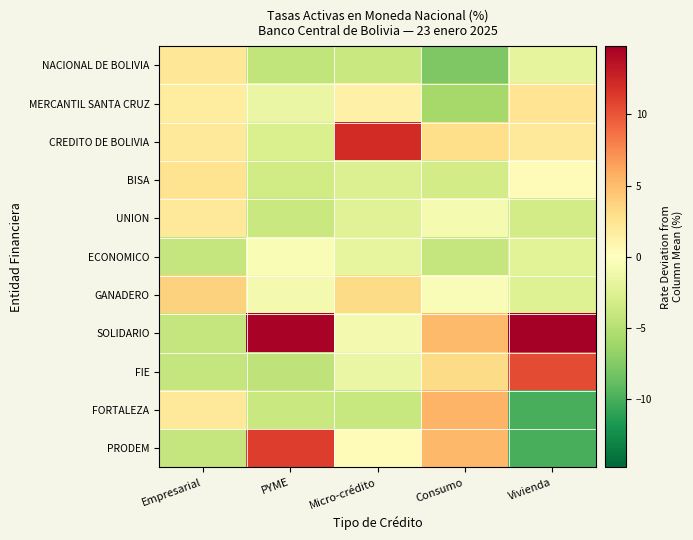

Rank the series at Micro-crédito from highest to lowest value.

CREDITO DE BOLIVIA, GANADERO, MERCANTIL SANTA CRUZ, PRODEM, SOLIDARIO, FIE, ECONOMICO, UNION, BISA, NACIONAL DE BOLIVIA, FORTALEZA